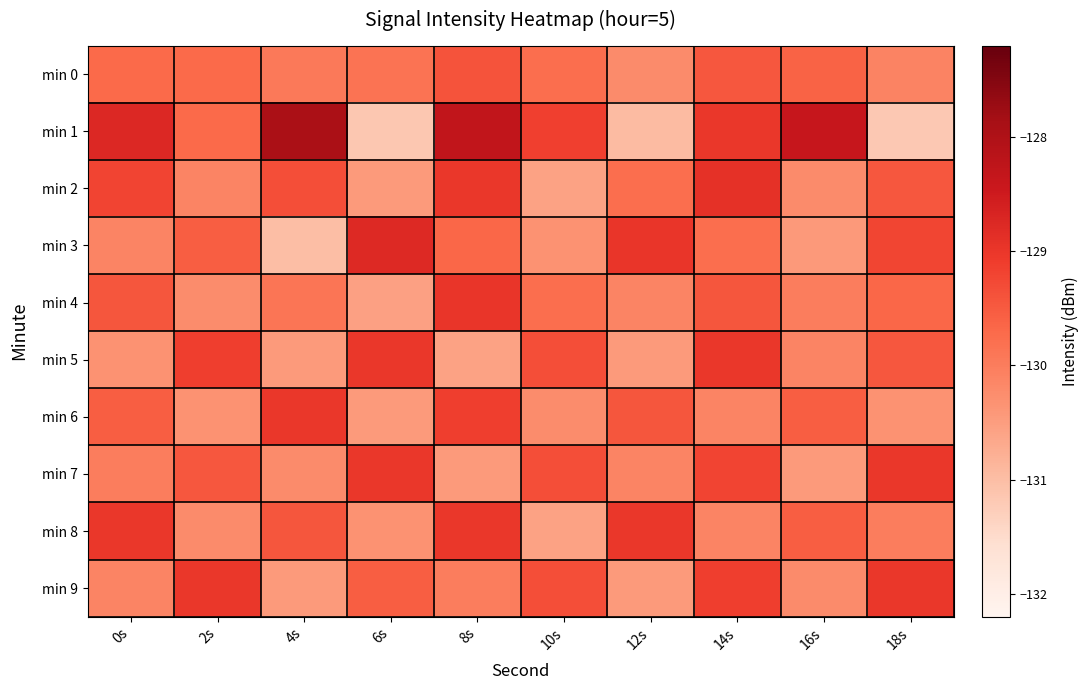

Which series changed the most between 14s and 18s?

min 1